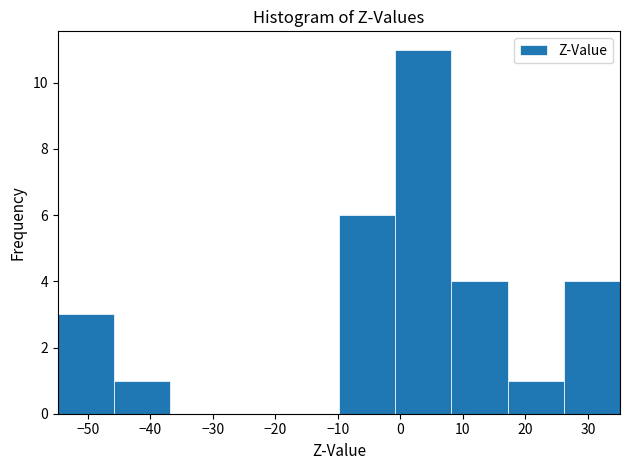

What is the height of the bar covering 8 to 17 on the x-axis? Neither the bar edges nor the heights are printed on the chart, so give them approximately, as read against the axes.

4